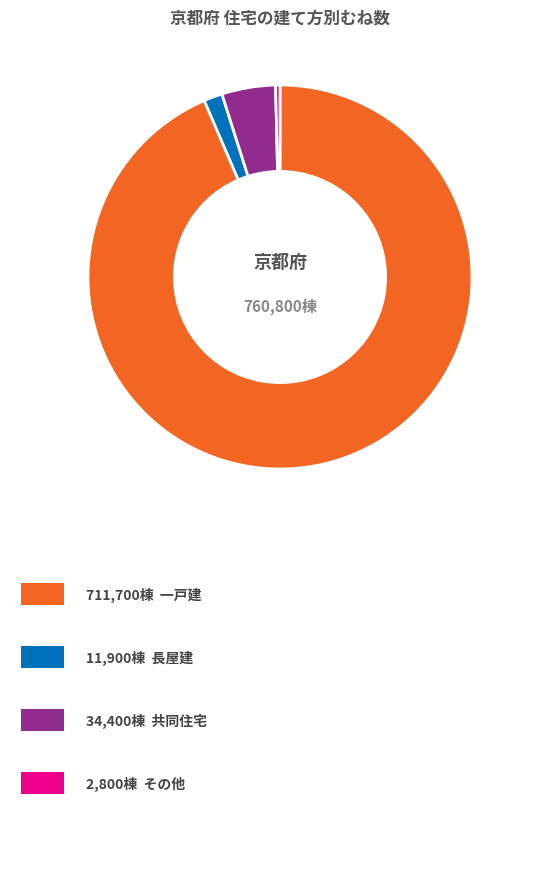

Is there a majority slice in this chart?

Yes